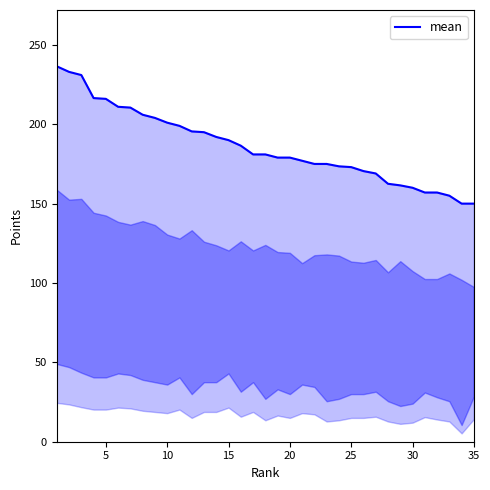

The chart shows a value of 44.8 at 31. True or false?

False